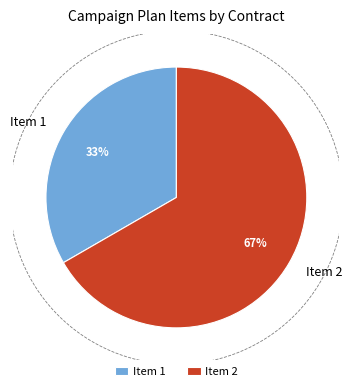

To the nearest percent, what percentage of the pie is 2?

67%